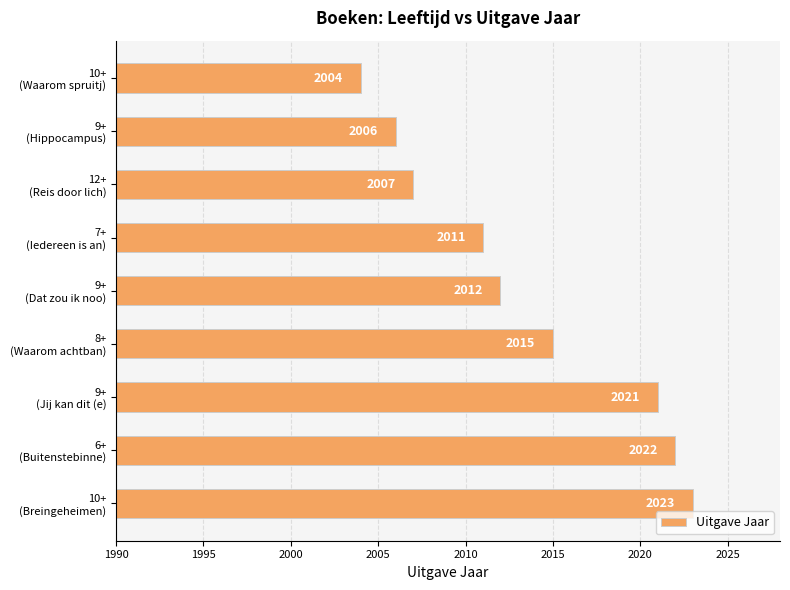

What is the greatest value displayed?

2023